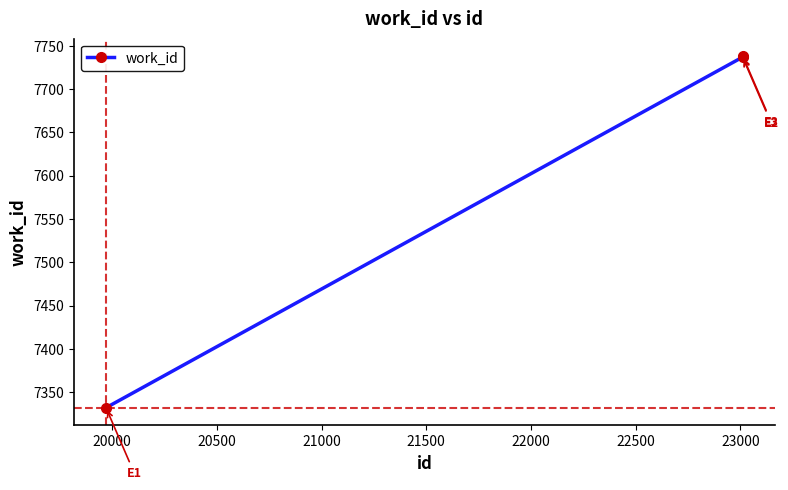

What is the sum of all values?

22807